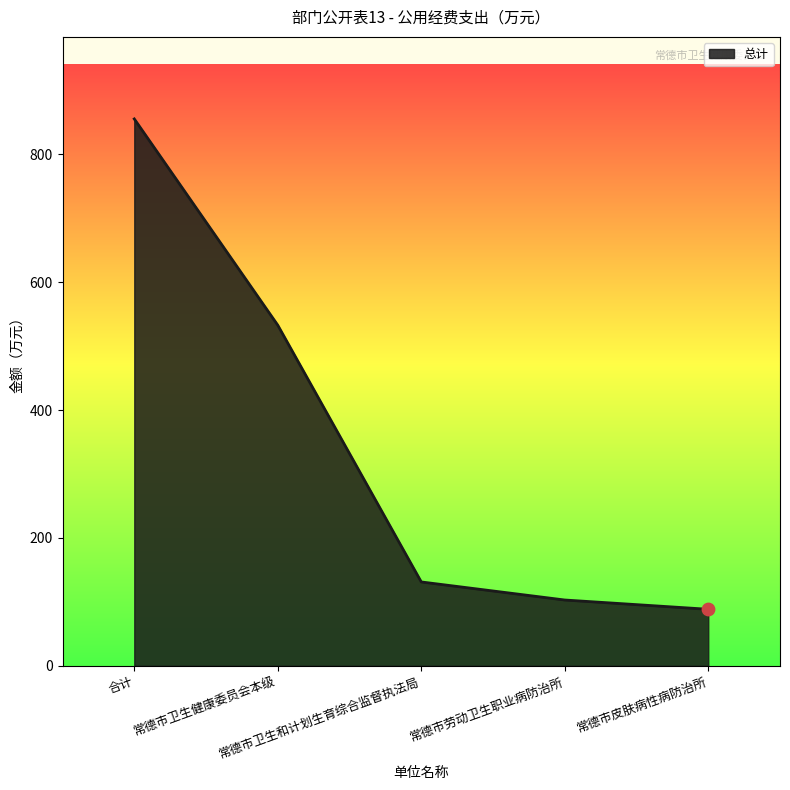

What is the ratio of the value at 常德市劳动卫生职业病防治所 to the value at 常德市皮肤病性病防治所?

1.2